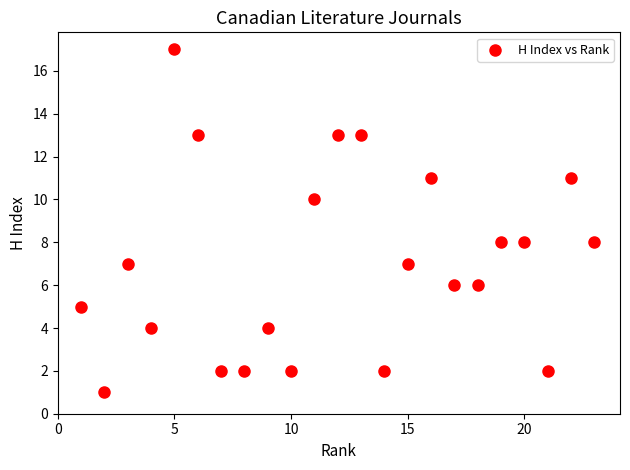

What is the range of Y values (max minus min)?

16